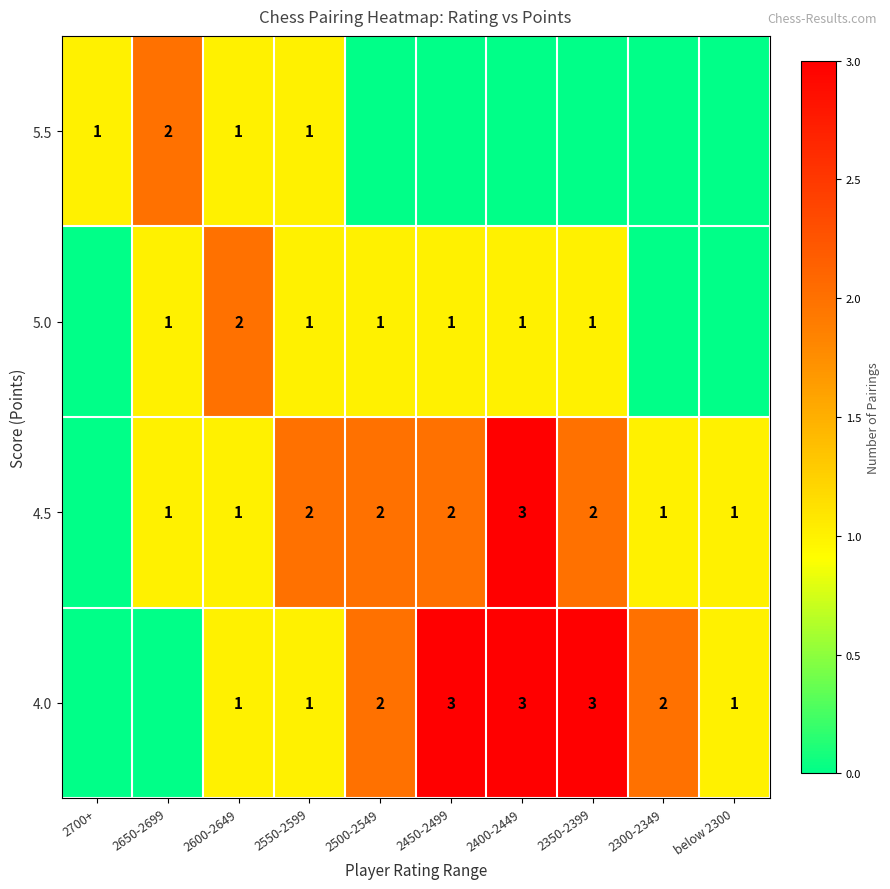

The 4.0 series shows 2 at 2300-2349. True or false?

True